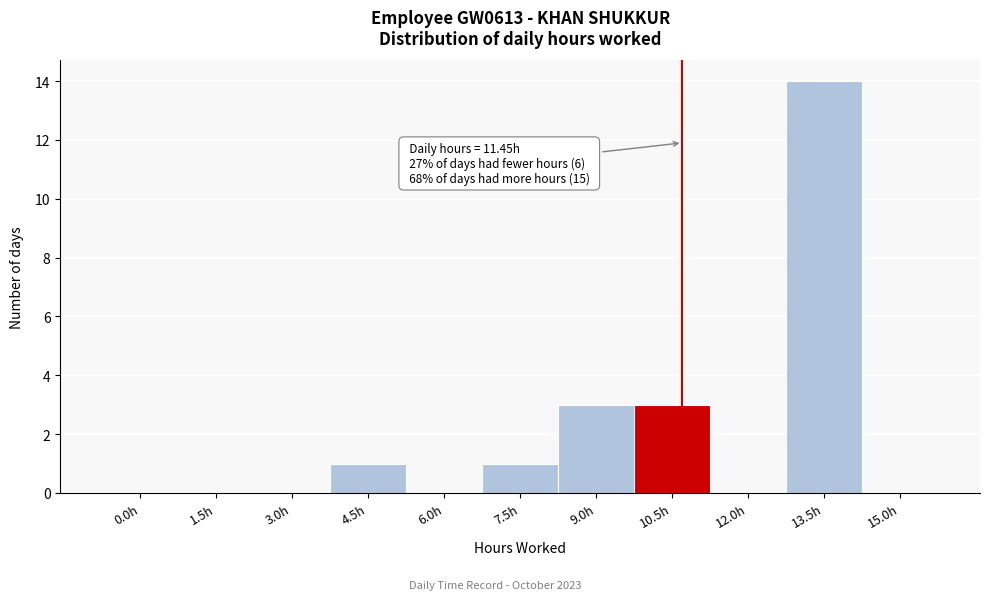

Reading left to right, transcribe all the data shown in this chart.

0.0h=0	1.5h=0	3.0h=0	4.5h=1	6.0h=0	7.5h=1	9.0h=3	10.5h=3	12.0h=0	13.5h=14	15.0h=0